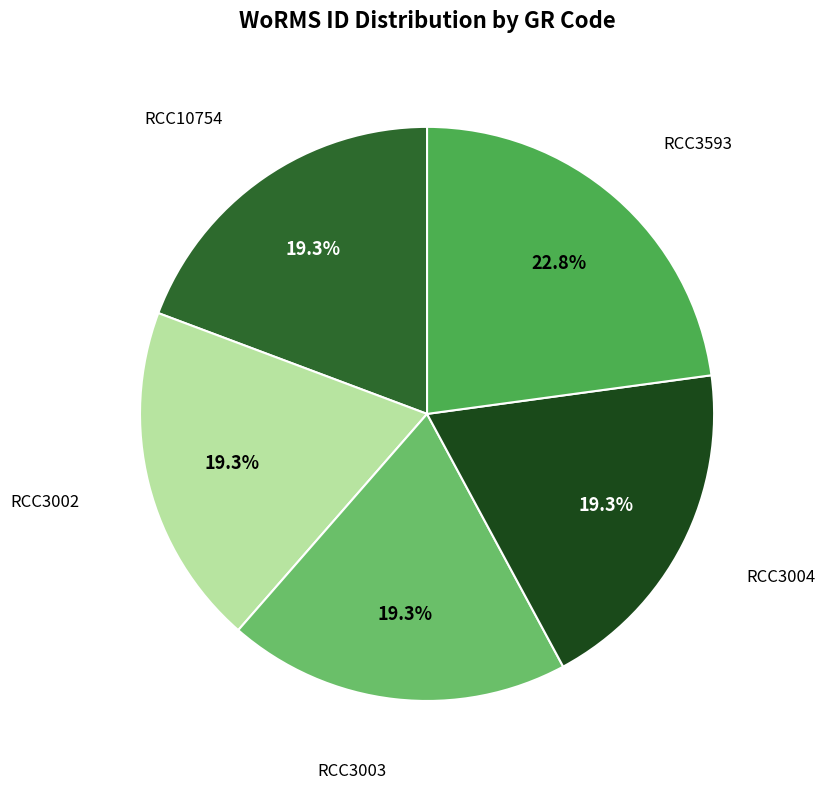

To the nearest percent, what is the difference between the largest and smallest slice percentages?

4%